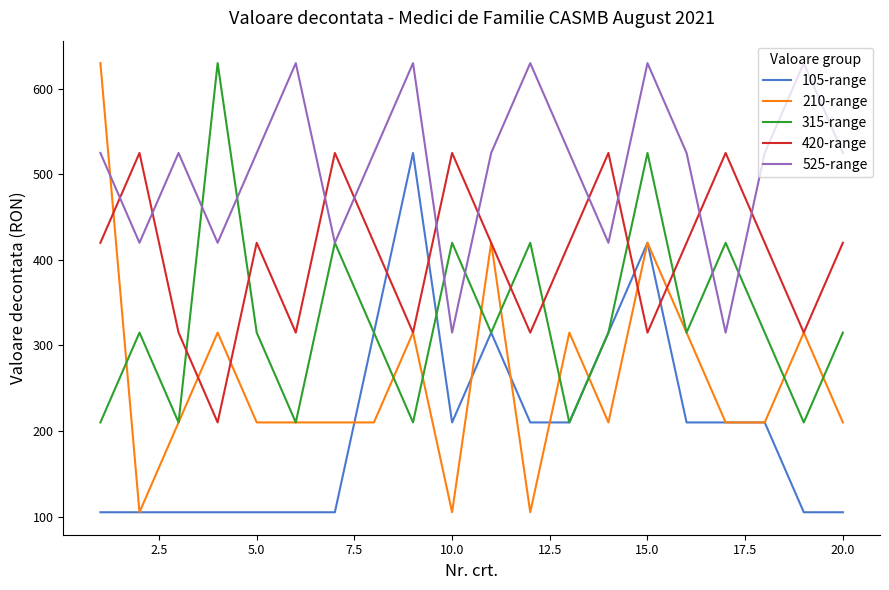

What are all the series names shown in the legend?

105-range, 210-range, 315-range, 420-range, 525-range